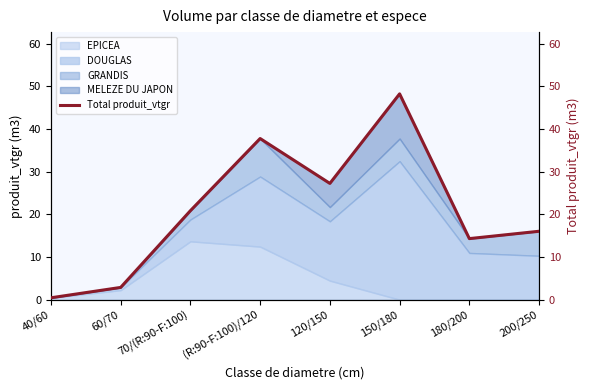

What is the difference between the second highest and minimum values?

37.3